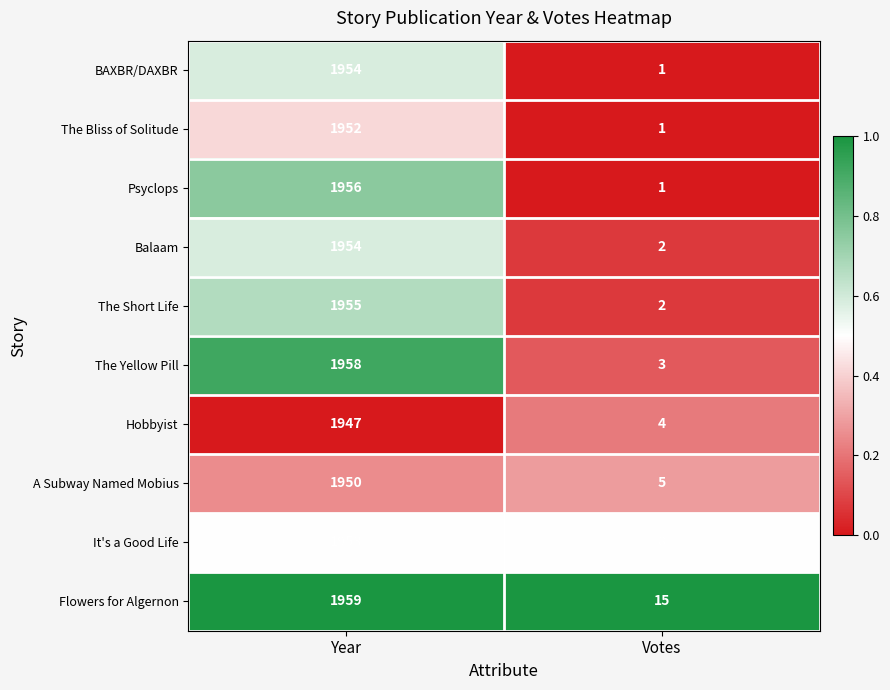

Reading left to right, list all the values displayed in this chart.

BAXBR/DAXBR: 1954	1
The Bliss of Solitude: 1952	1
Psyclops: 1956	1
Balaam: 1954	2
The Short Life: 1955	2
The Yellow Pill: 1958	3
Hobbyist: 1947	4
A Subway Named Mobius: 1950	5
It's a Good Life: 1953	8
Flowers for Algernon: 1959	15